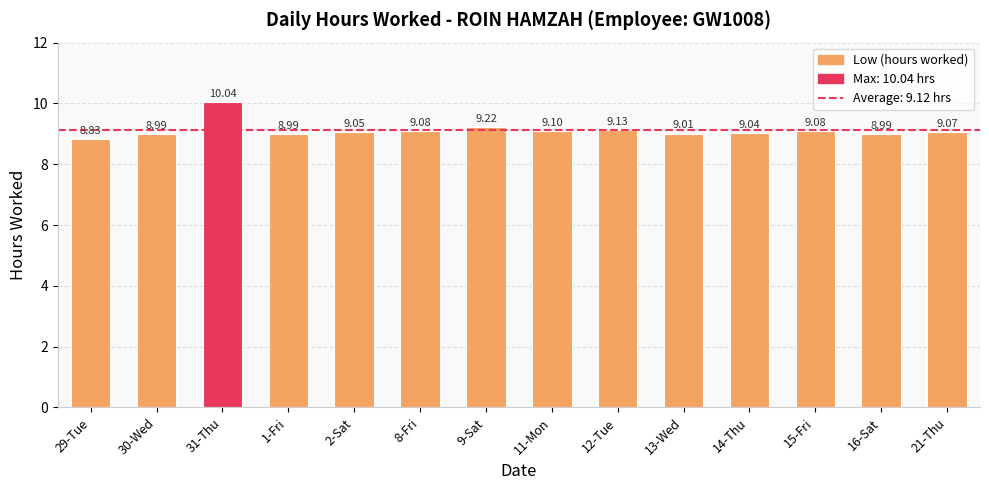

What is the ratio of the value at 21-Thu to the value at 30-Wed?

1.0